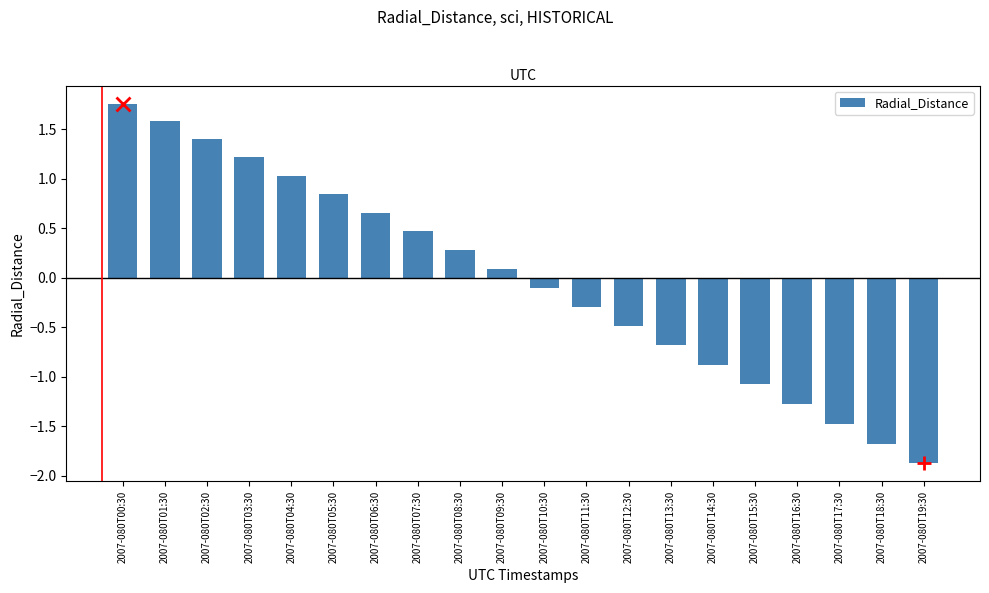

What is the minimum value shown in the chart?

-1.9